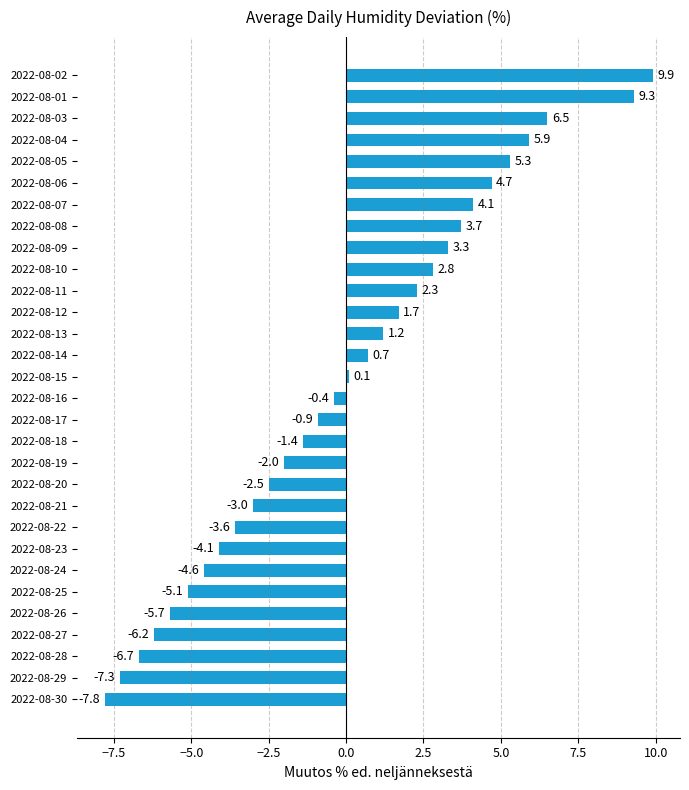

What is the greatest value displayed?

9.9